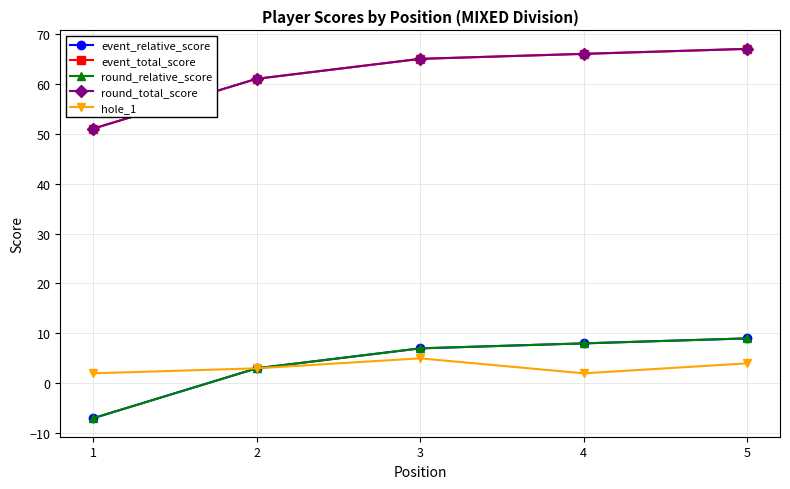

What is the value of the round_total_score point at the 4th from the left?

66